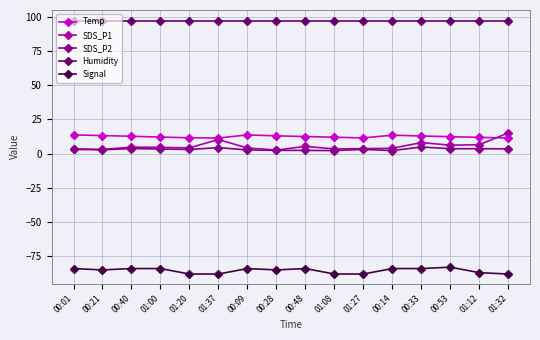

True or false: Temp has more than 1 interior local peaks.

True